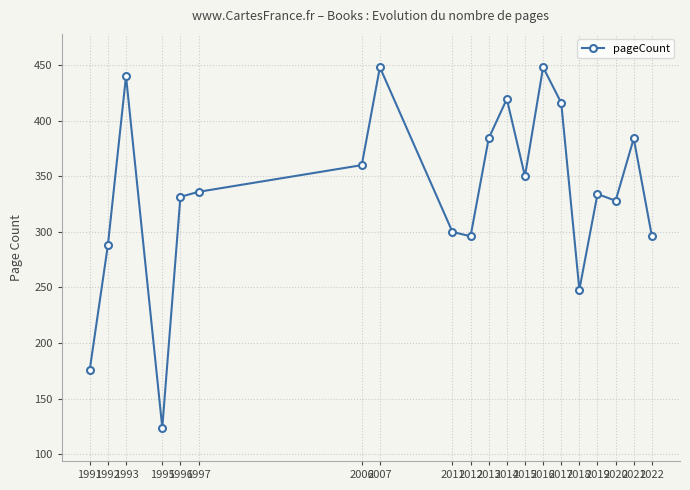

Reading right to left, transcribe all the data shown in this chart.

2022=296.0	2021=384.0	2020=328.0	2019=334.0	2018=248.0	2017=416.0	2016=448.0	2015=350.0	2014=419.5	2013=384.0	2012=296.0	2011=300.0	2007=448.0	2006=360.0	1997=336.0	1996=331.5	1995=124.0	1993=440.0	1992=288.0	1991=176.0